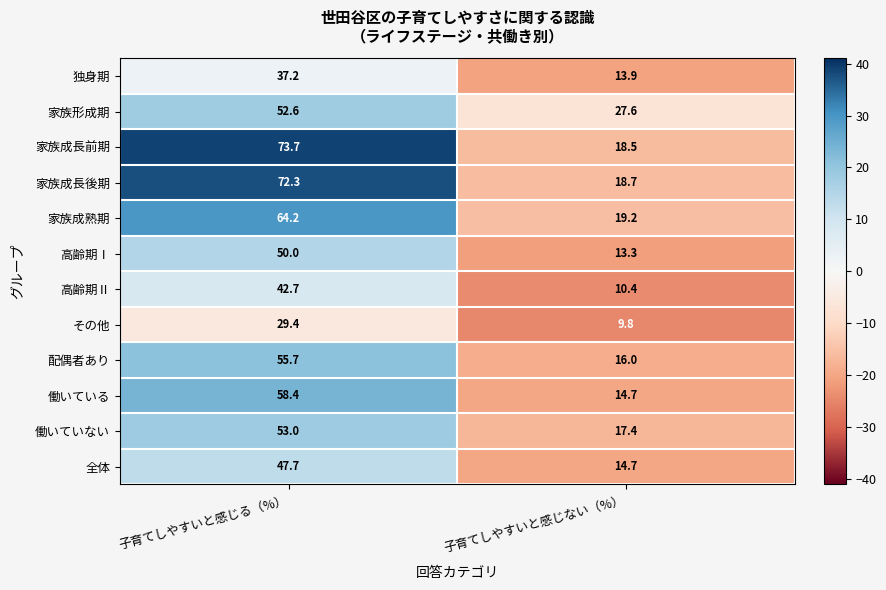

Count the number of categories in the chart.

2